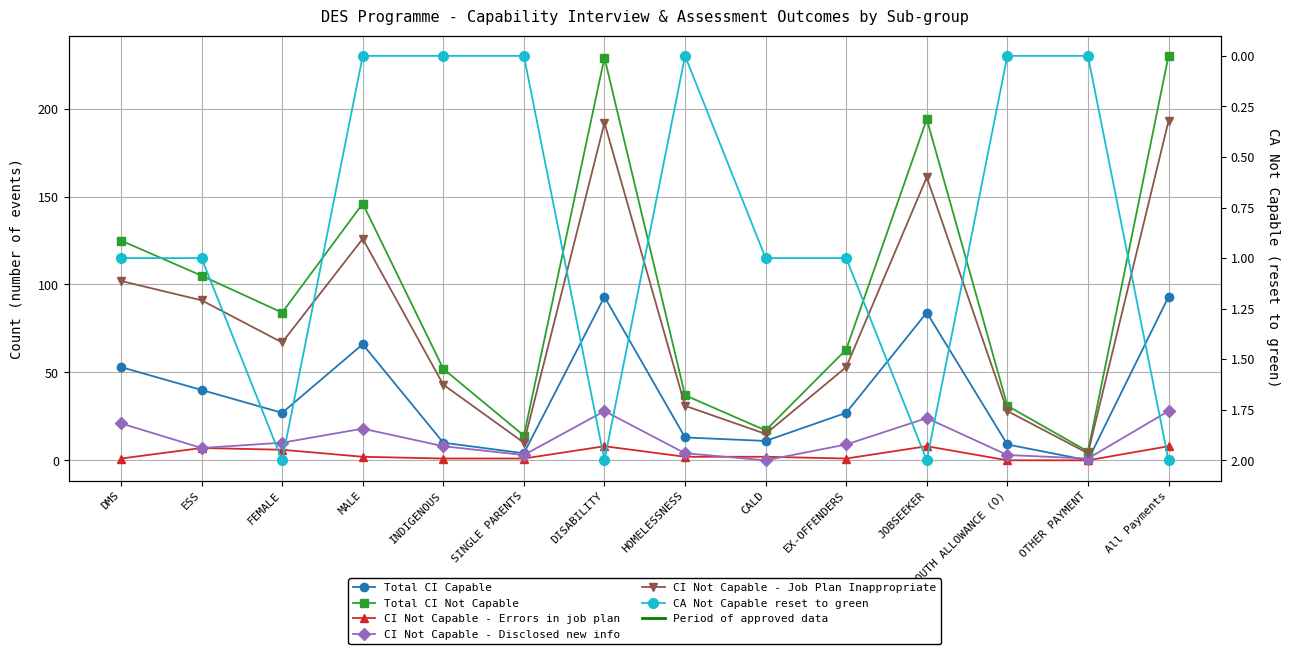

What is the label of the 12th point from the left?

YOUTH ALLOWANCE (O)